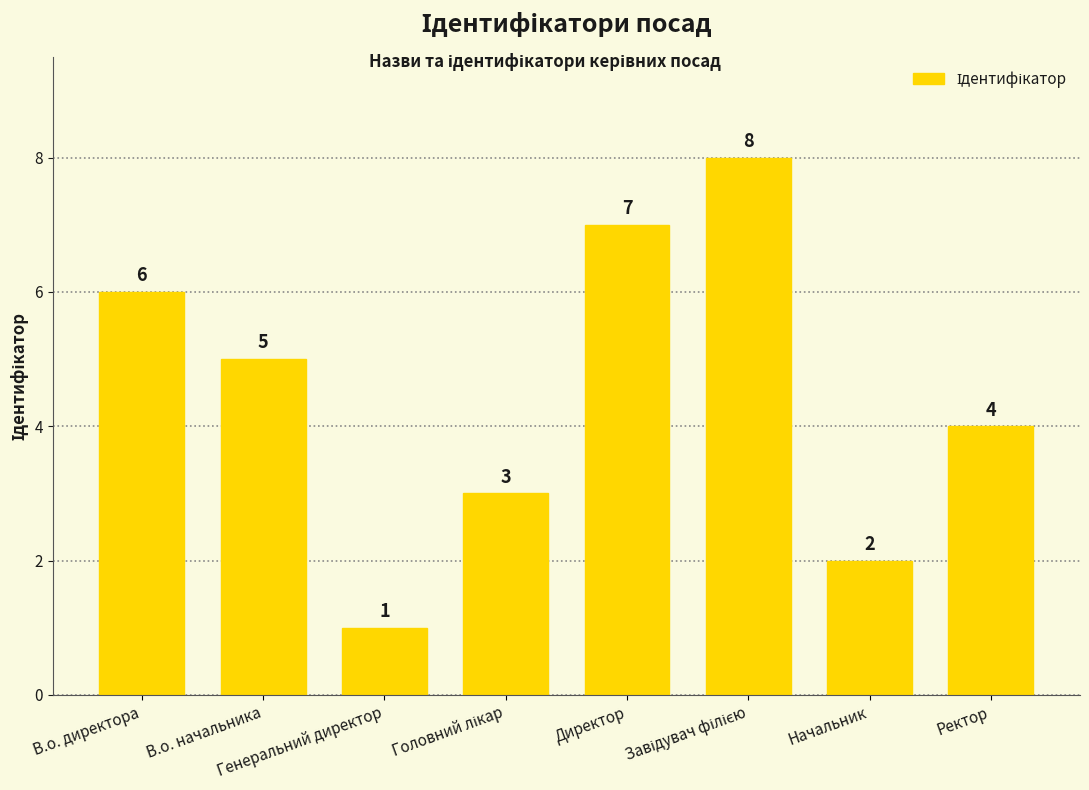

Reading right to left, list all the values displayed in this chart.

4	2	8	7	3	1	5	6